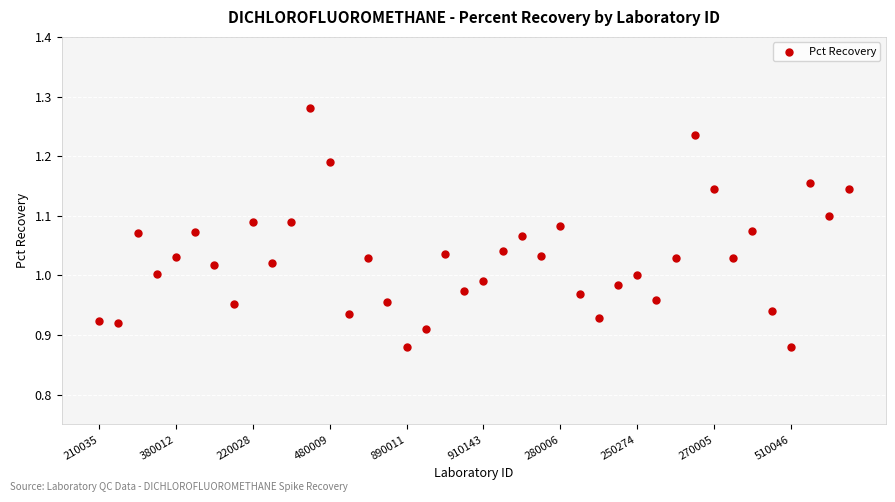

What is the range of Y values (max minus min)?

0.4